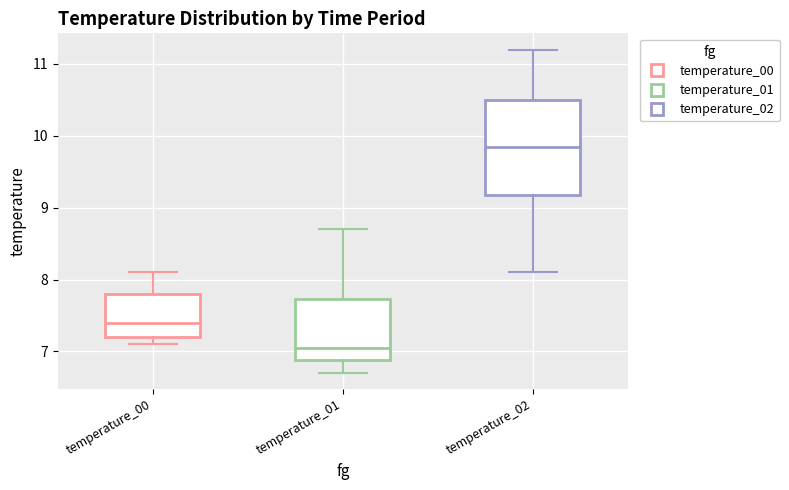

Which box is the tallest, from its lower edge to its upper edge?

temperature_02